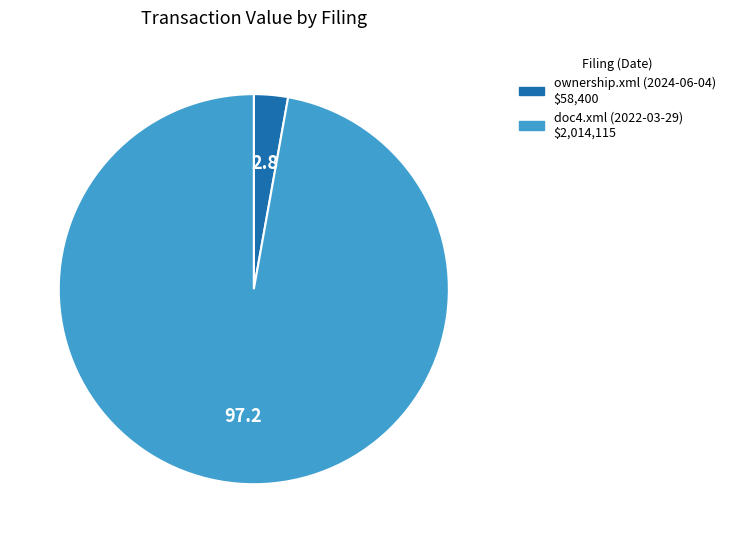

Combined, do doc4.xml (2022-03-29) and ownership.xml (2024-06-04) account for over 50%?

Yes